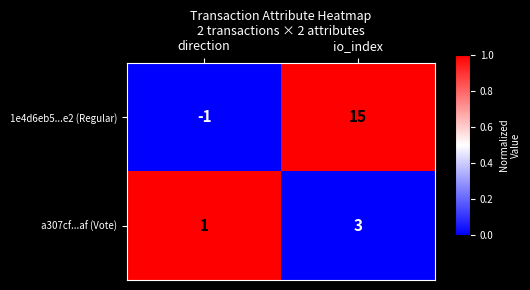

Which series has the widest spread of values?

1e4d6eb5...e2 (Regular)